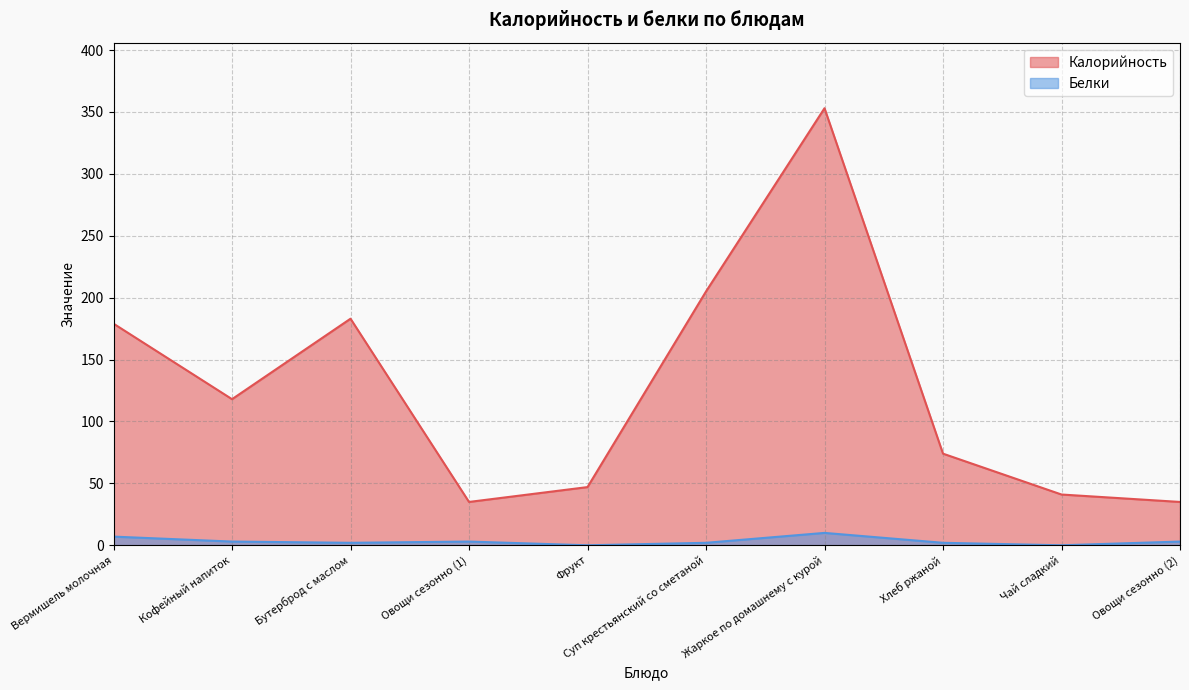

What is the total value across all series at Овощи сезонно (1)?

38